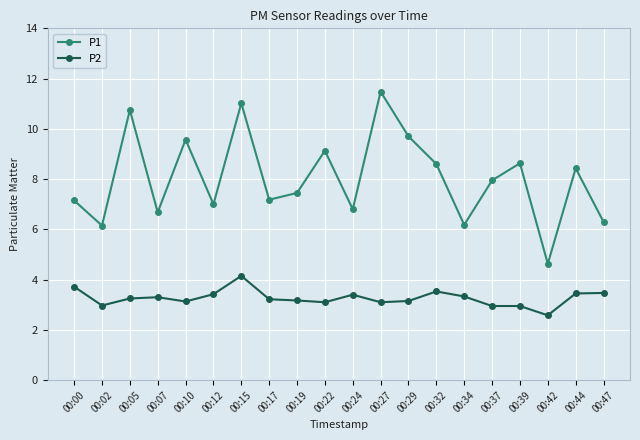

List the series in order of their peak value, highest first.

P1, P2